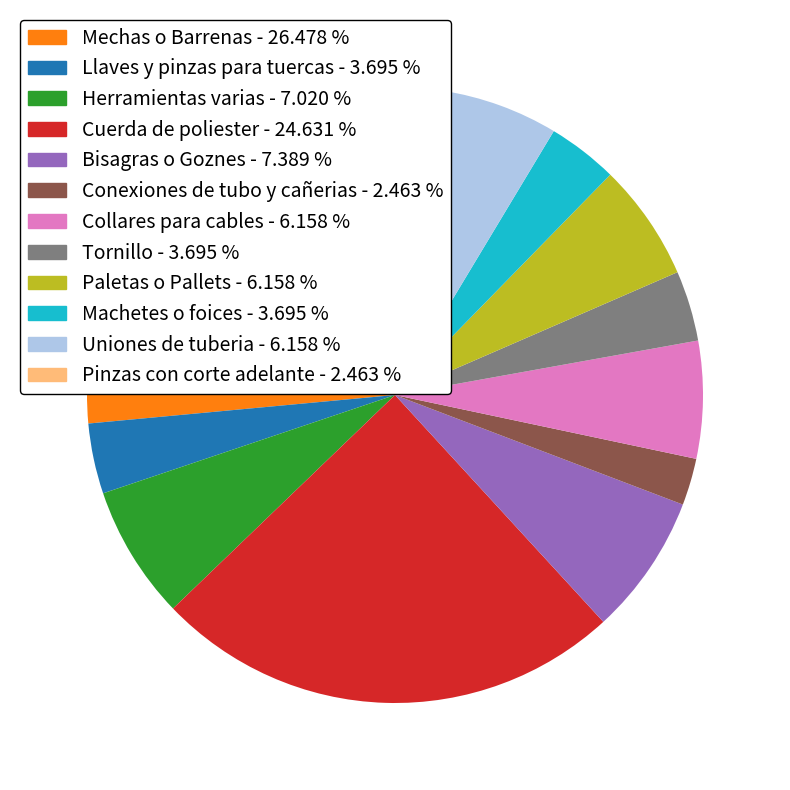

Does Bisagras o Goznes account for over 50% of the chart?

No